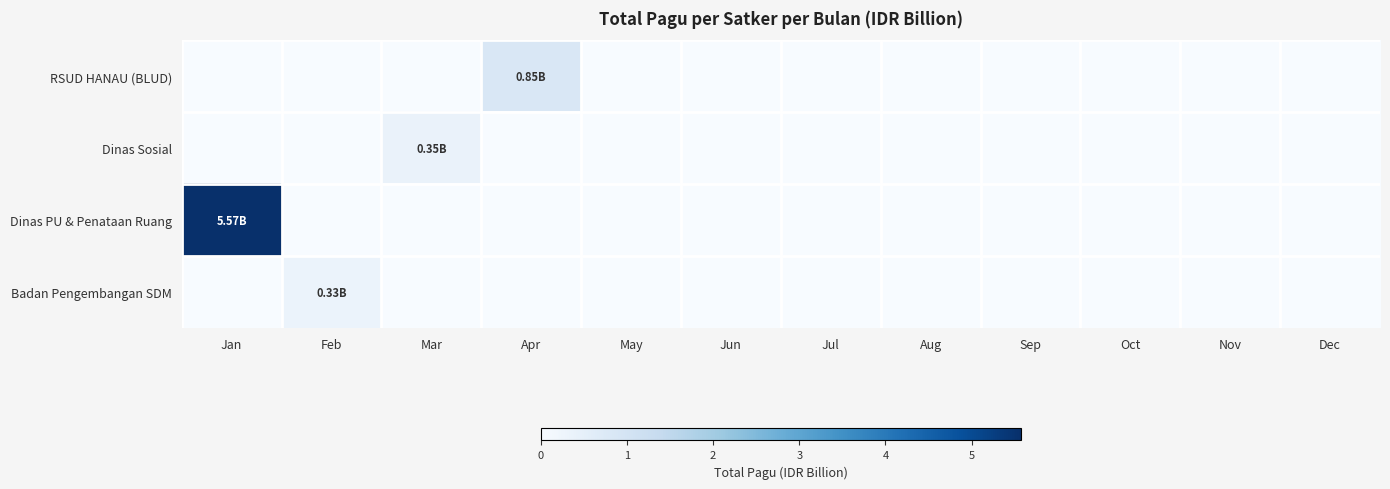

At how many categories does at least one series exceed 1?

1